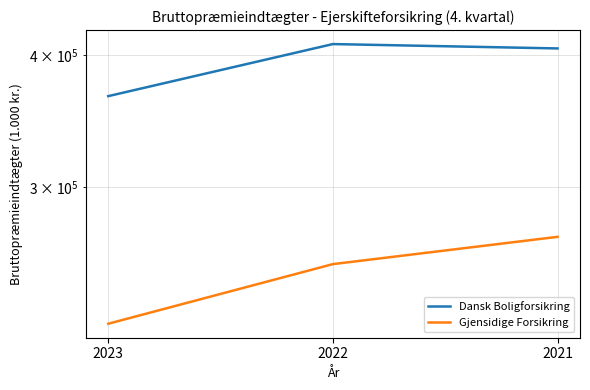

Does the chart have visible grid lines?

Yes